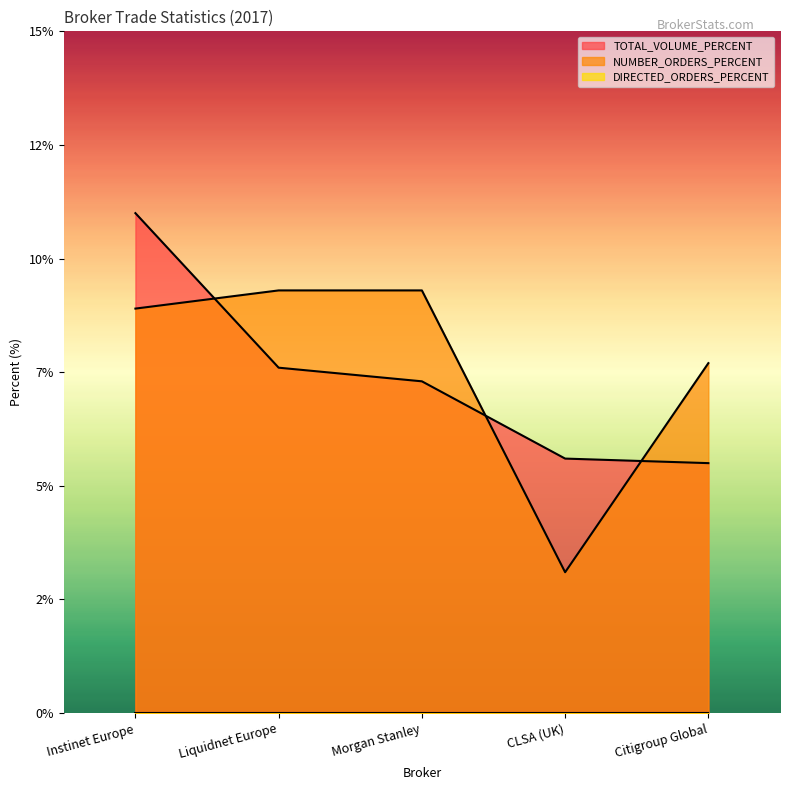

The value of NUMBER_ORDERS_PERCENT at Liquidnet Europe is 12.8. True or false?

False